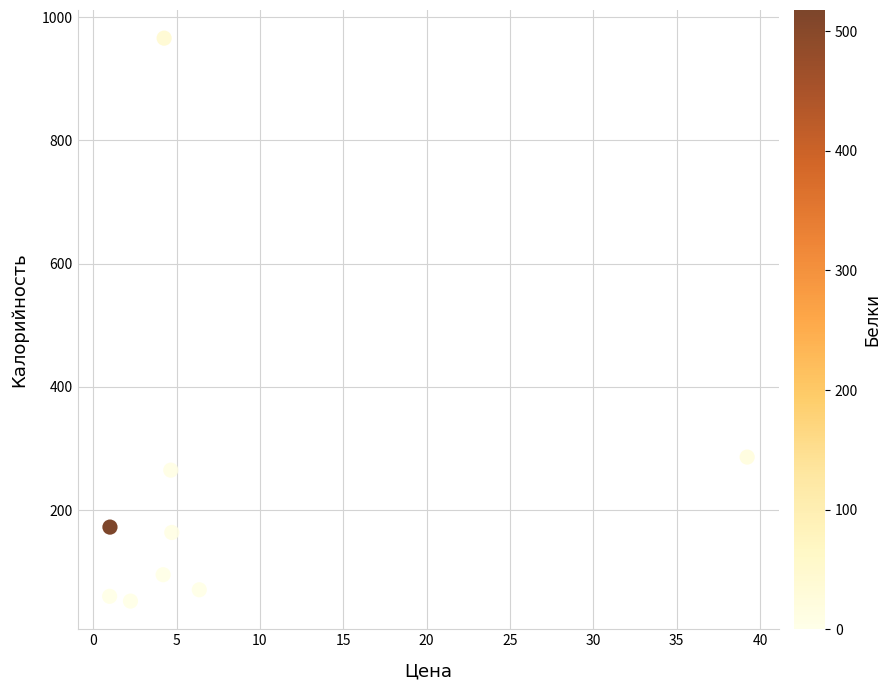

What Y value in the scatter plot is closest to 509?

286.0